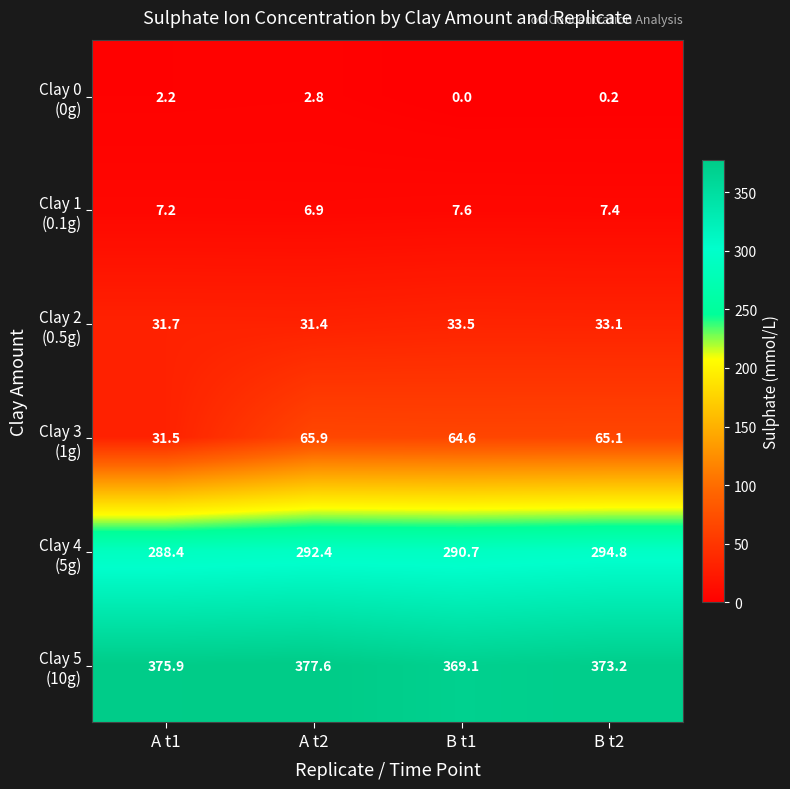

At how many categories does at least one series exceed 337?

4